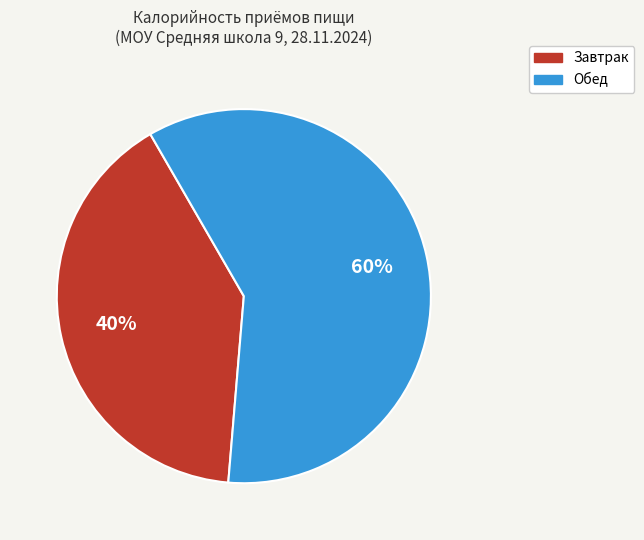

Combined, do Завтрак and Обед account for over 50%?

Yes